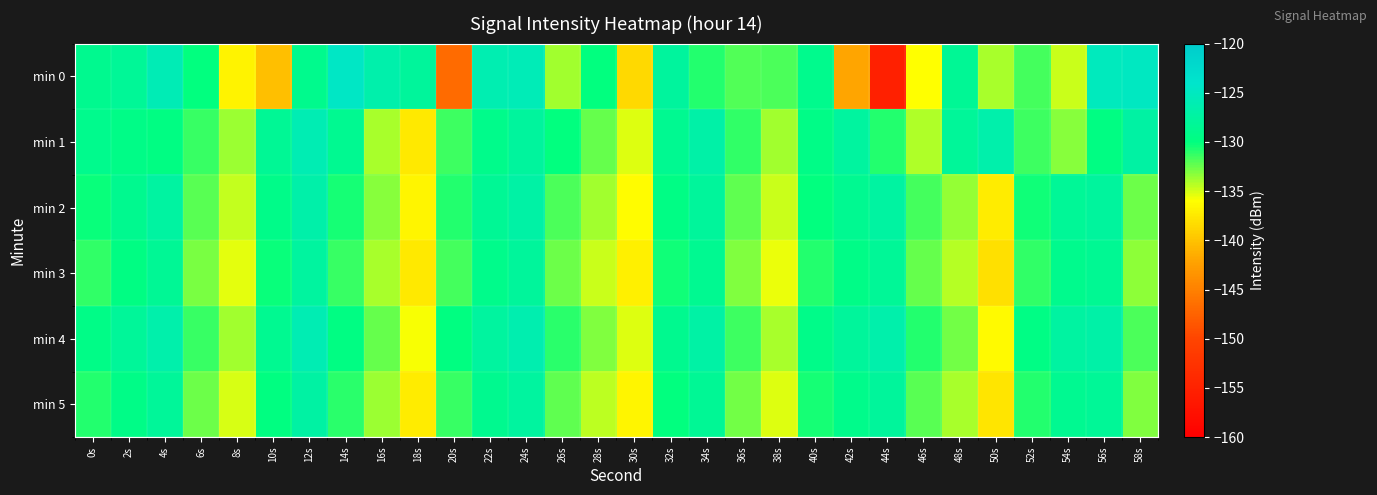

At which category does the chart reach its minimum across all series?

44s